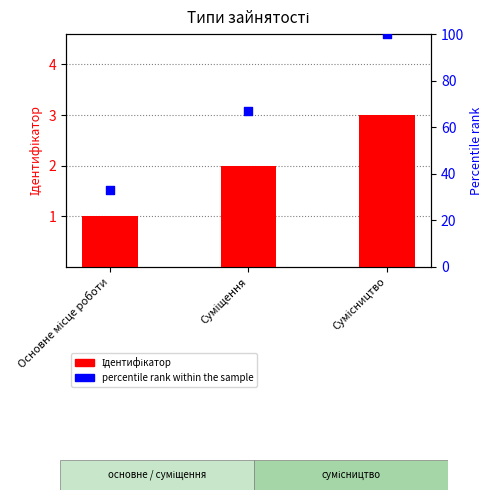

What are all the series names shown in the legend?

Ідентифікатор, percentile rank within the sample